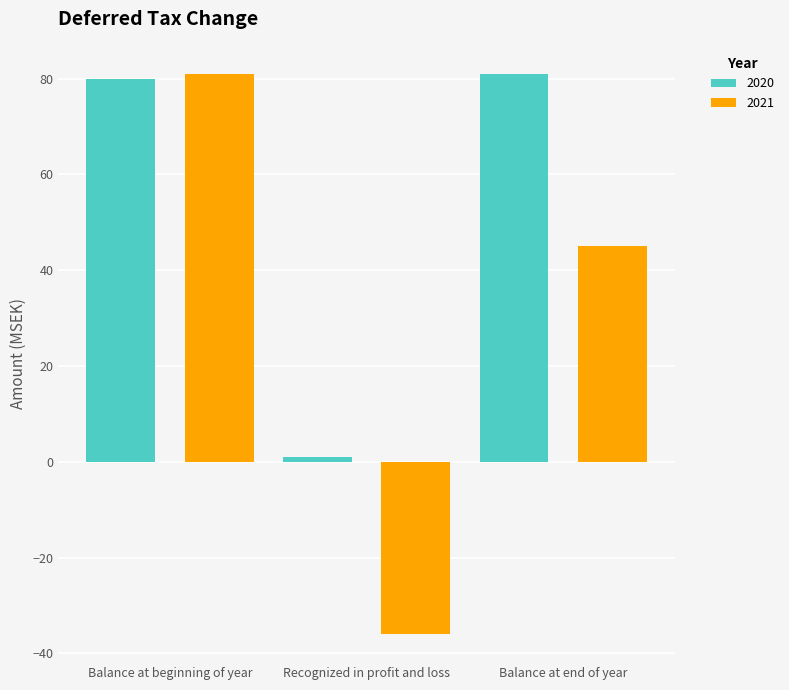

Which series has the largest total across all categories?

2020